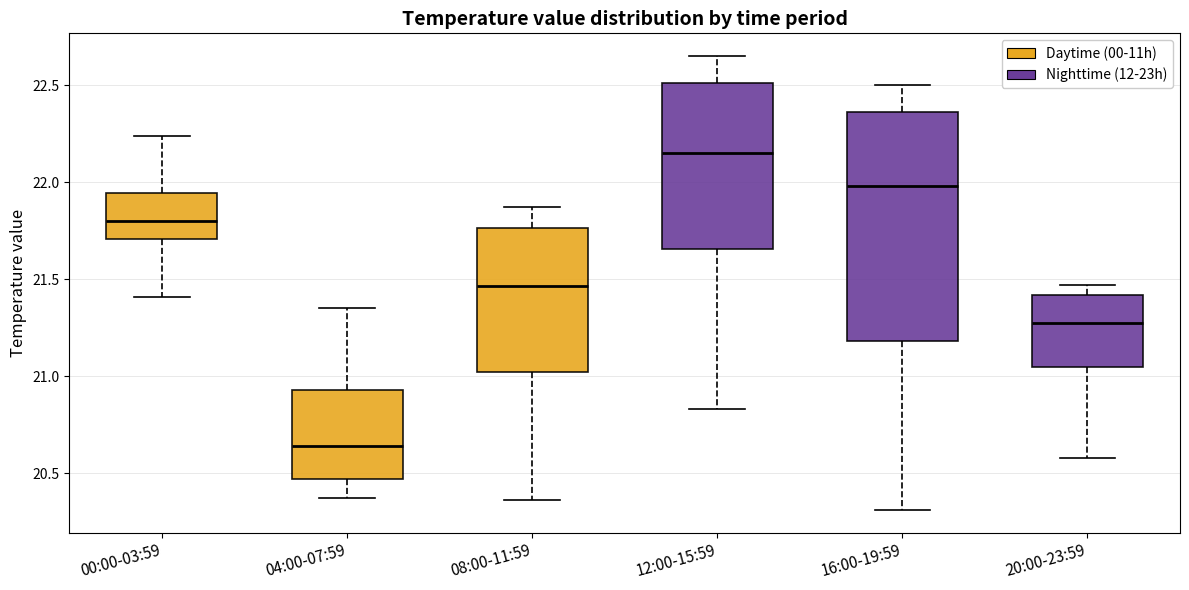

Reading left to right, read every box against the y-axis: the position of its median line, the range the box covers, and the ends of its whiskers. The values are not printed on the chart, so give them approximately, as read against the axis.

00:00-03:59: median 21.80, box 21.70 to 21.95, whiskers 21.40 to 22.25
04:00-07:59: median 20.65, box 20.45 to 20.95, whiskers 20.35 to 21.35
08:00-11:59: median 21.45, box 21.00 to 21.75, whiskers 20.35 to 21.85
12:00-15:59: median 22.15, box 21.65 to 22.50, whiskers 20.85 to 22.65
16:00-19:59: median 22.00, box 21.20 to 22.35, whiskers 20.30 to 22.50
20:00-23:59: median 21.30, box 21.05 to 21.40, whiskers 20.60 to 21.45